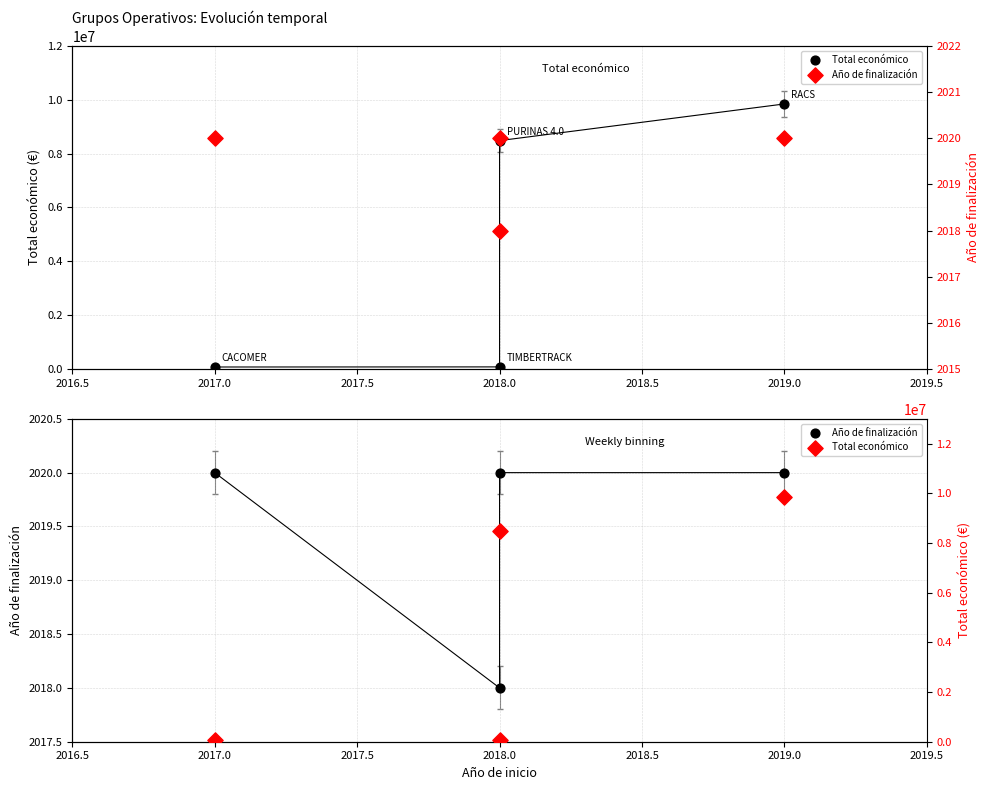

Which series reaches the maximum Y coordinate?

Total económico